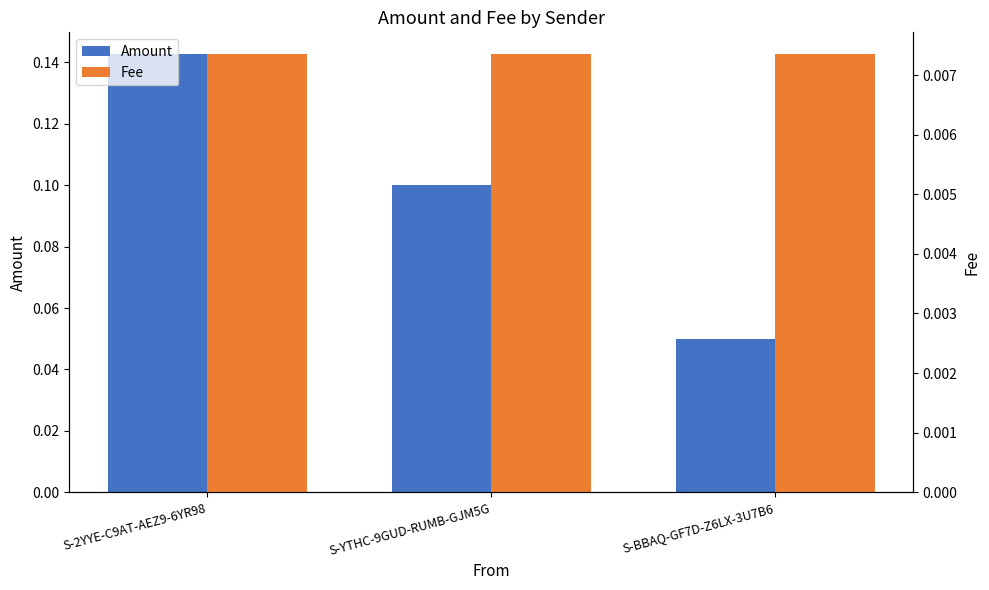

What is the difference between the second highest and minimum values in the Amount series?

0.1